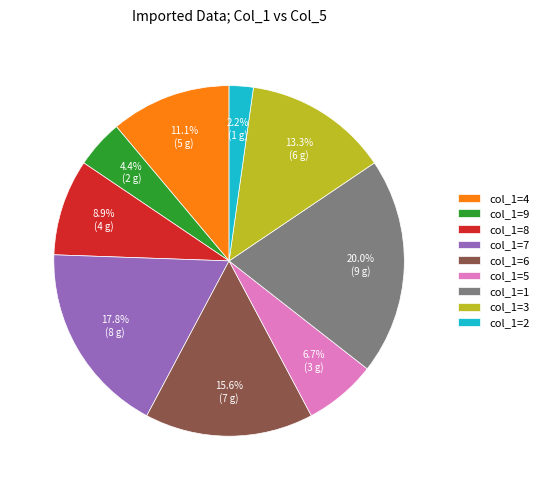

Between col_1=9 and col_1=3, which is larger?

col_1=3